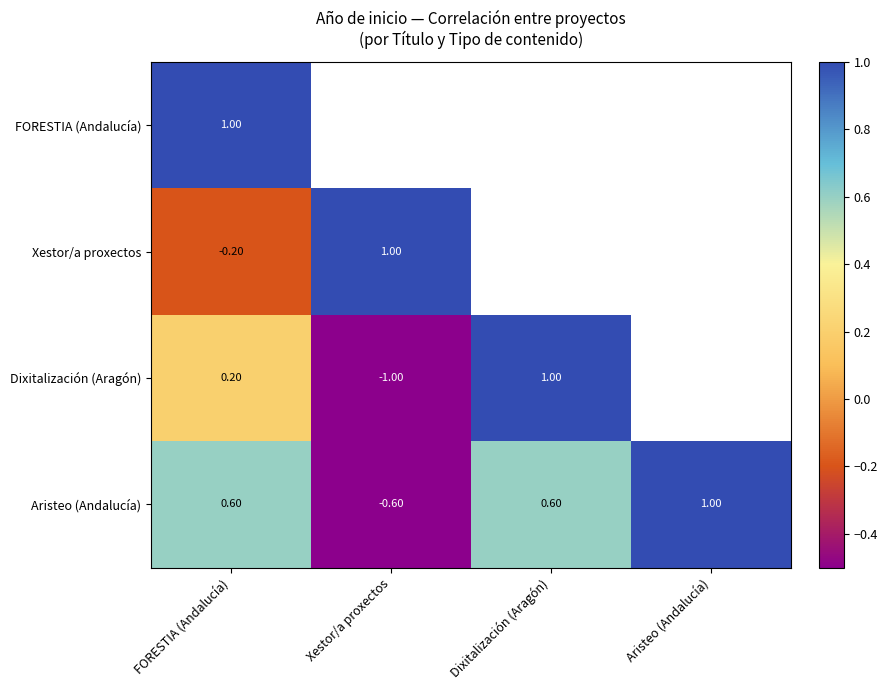

How many positive values does the Aristeo (Andalucía) series have?

3